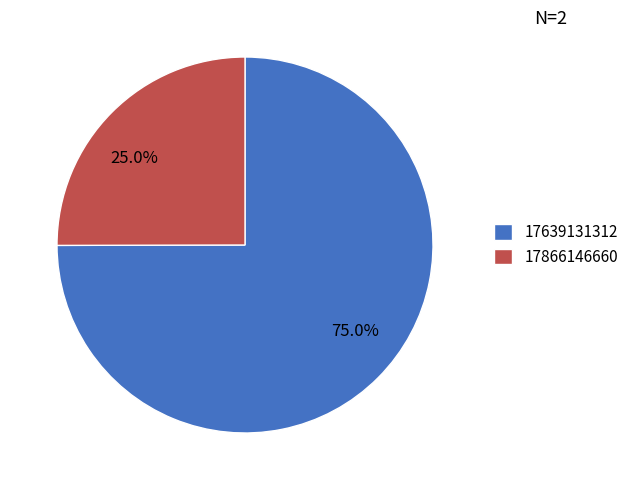

What percentage is the 17639131312 slice, to the nearest percent?

75%